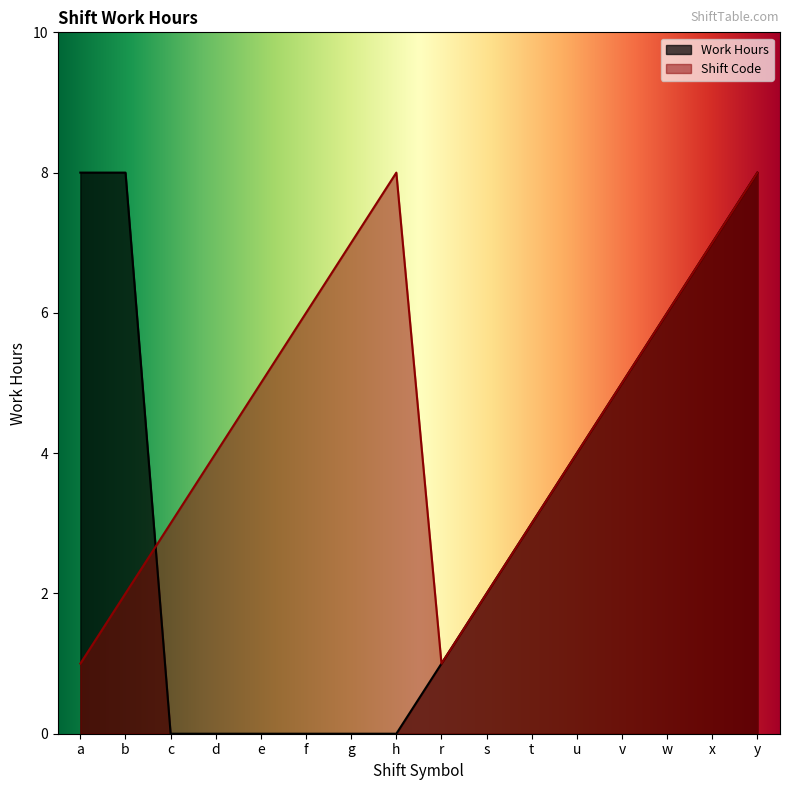

At which label is Work Hours closest to 4?

u